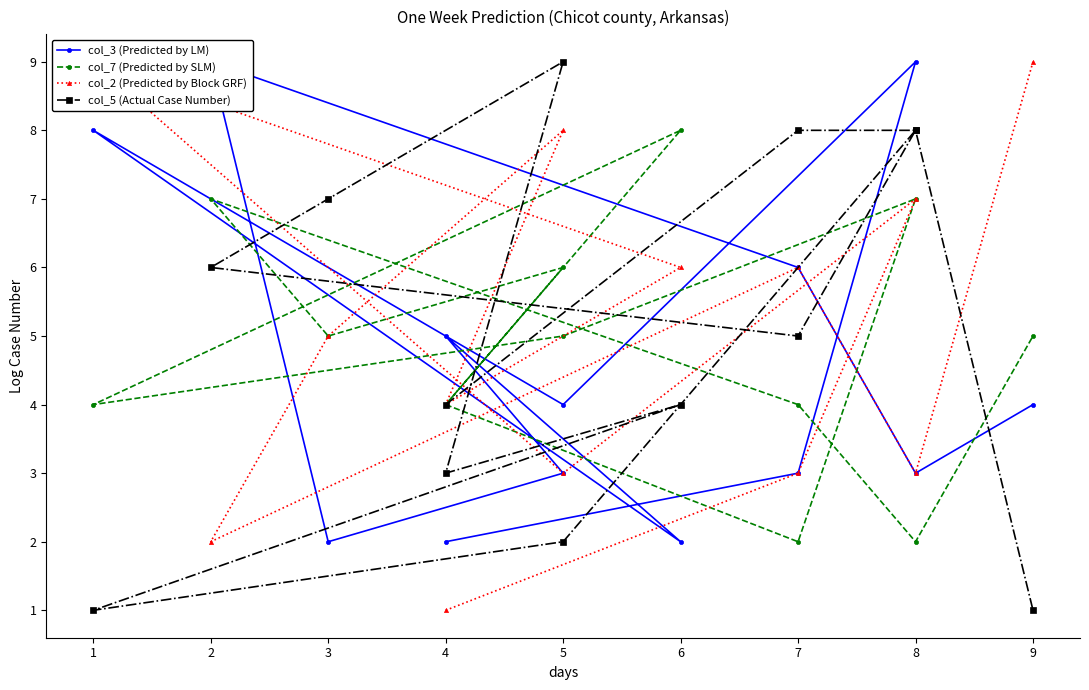

Between 5 and 9, which series saw the biggest shift?

col_2 (Predicted by Block GRF)